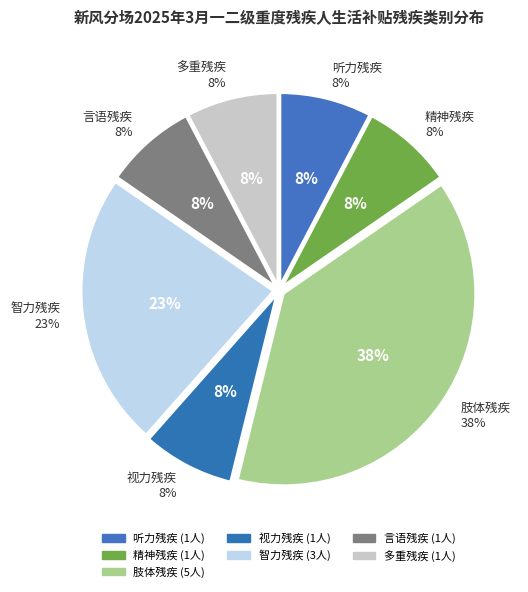

What portion of the pie excludes 智力残疾?

76.9%